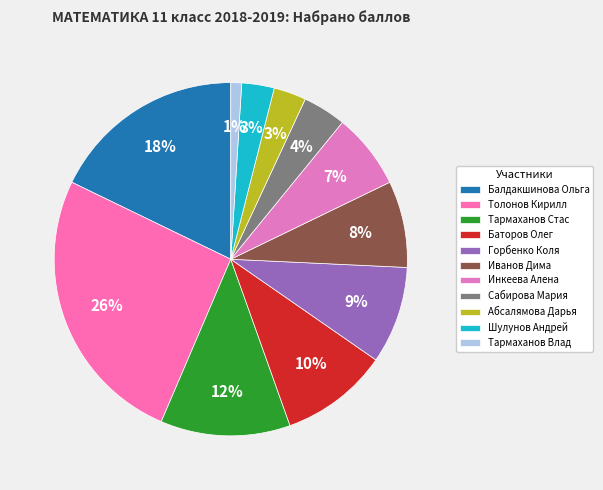

Count the number of slices in the pie.

11